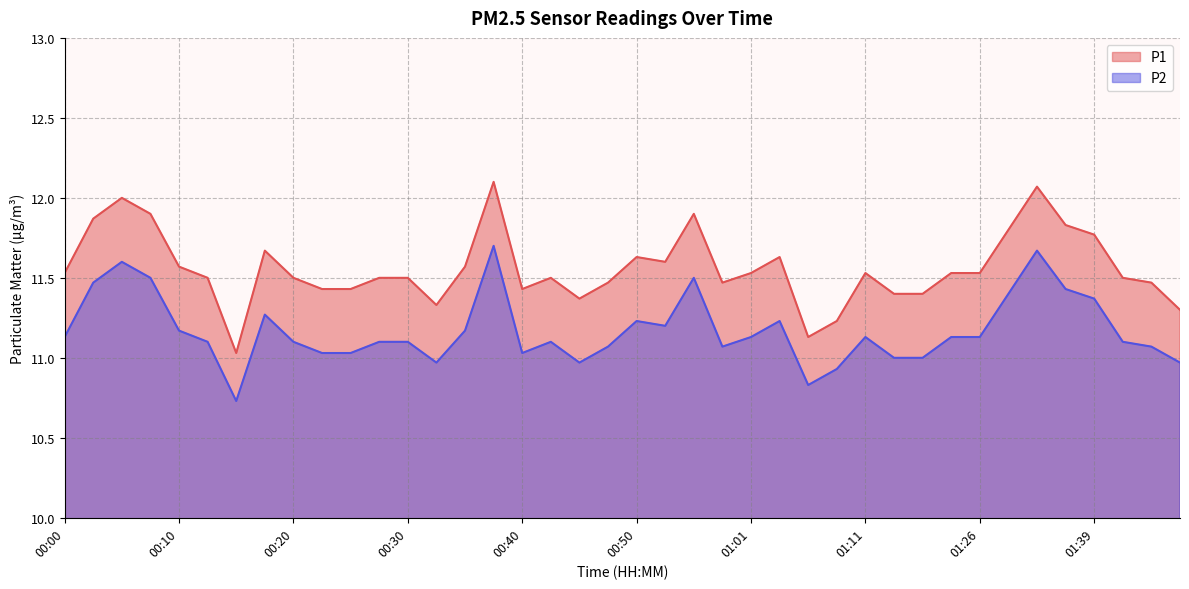

Which series has the widest spread of values?

P1